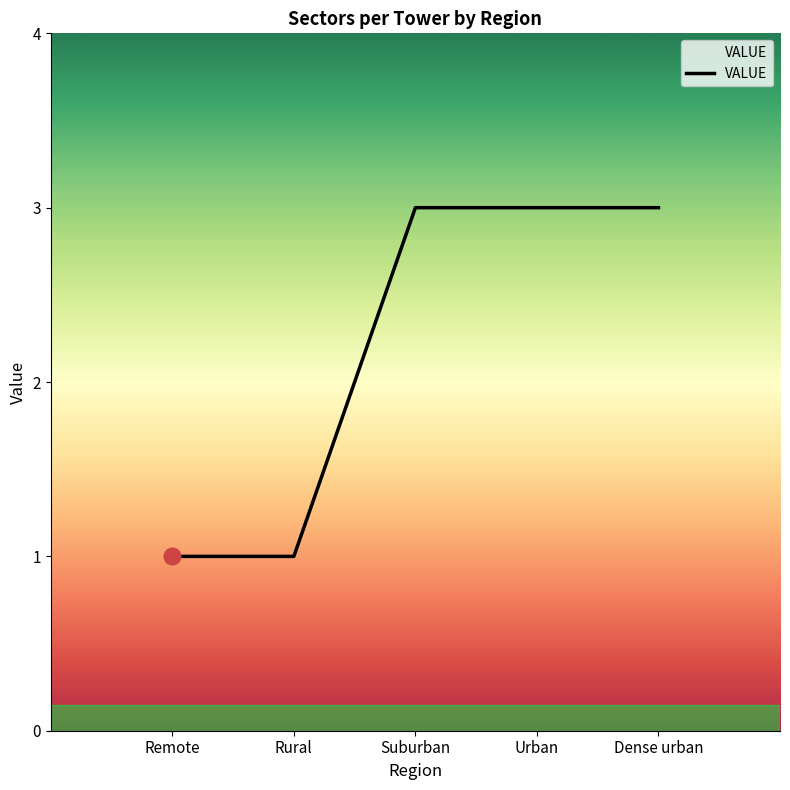

The value at Suburban is 1. True or false?

False